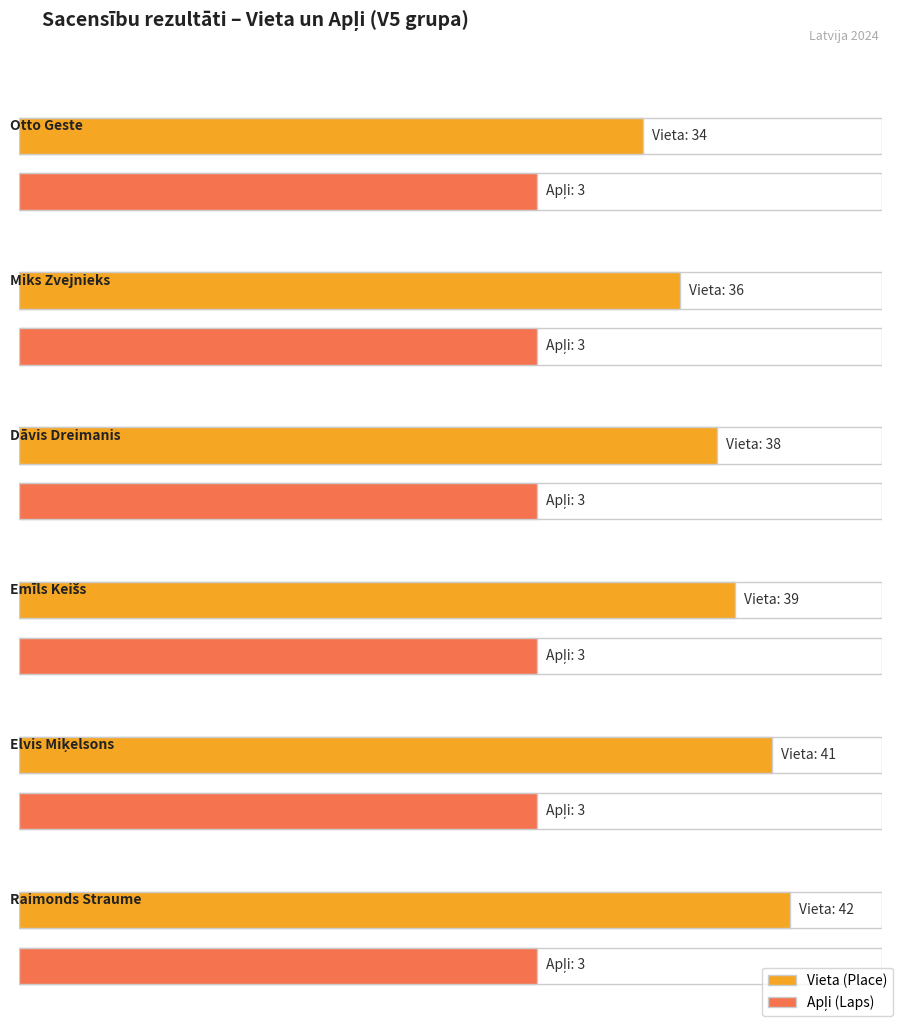

Which series has the largest total across all categories?

Vieta